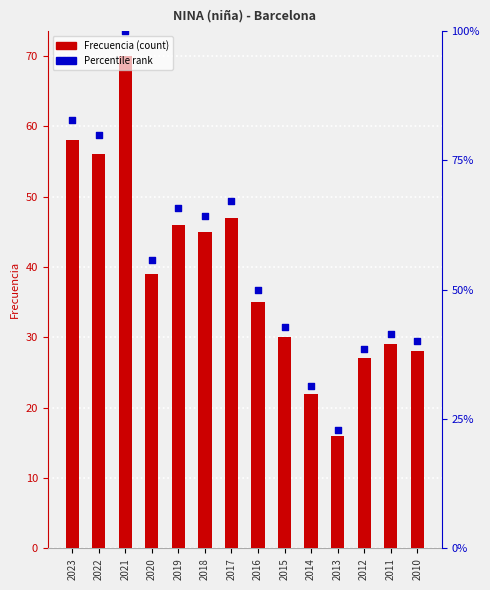

At which category is the sum across all series the highest?

2021